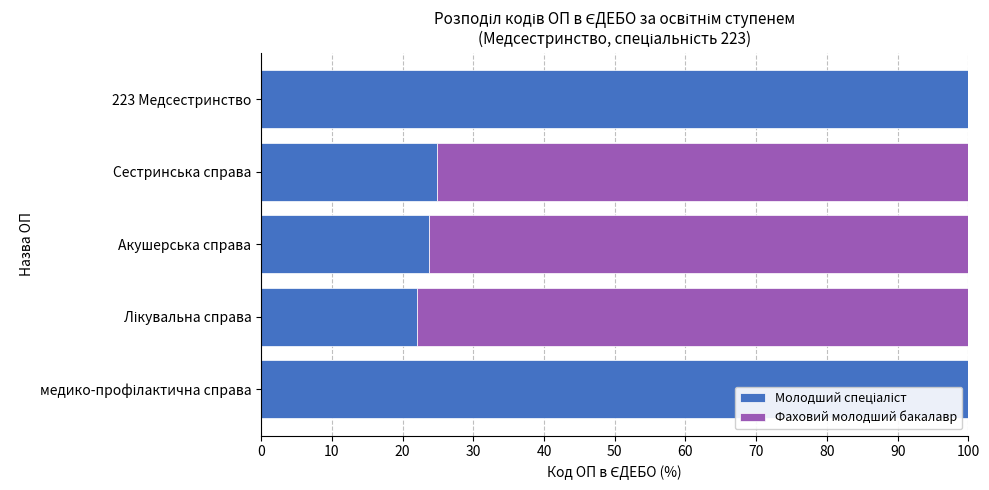

What is the total value across all series at Сестринська справа?

100.0